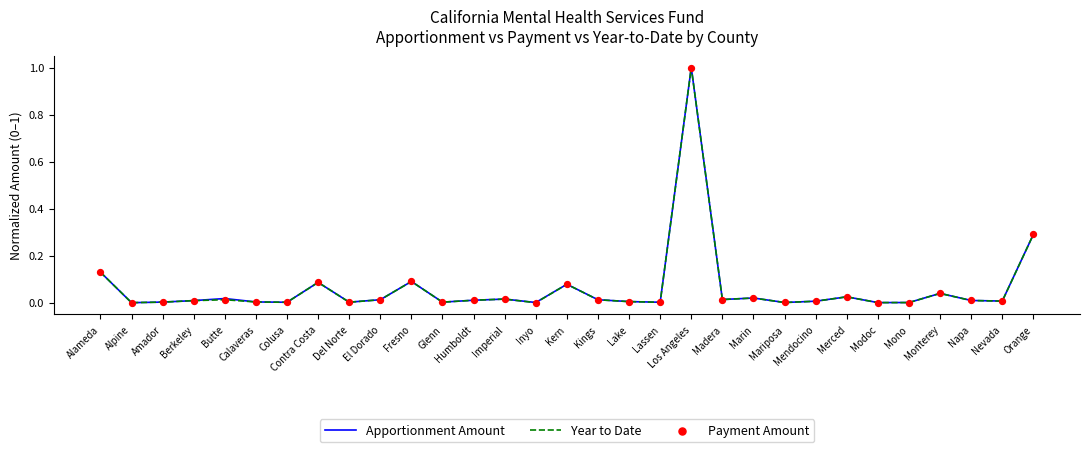

At how many categories does at least one series exceed 0?

31